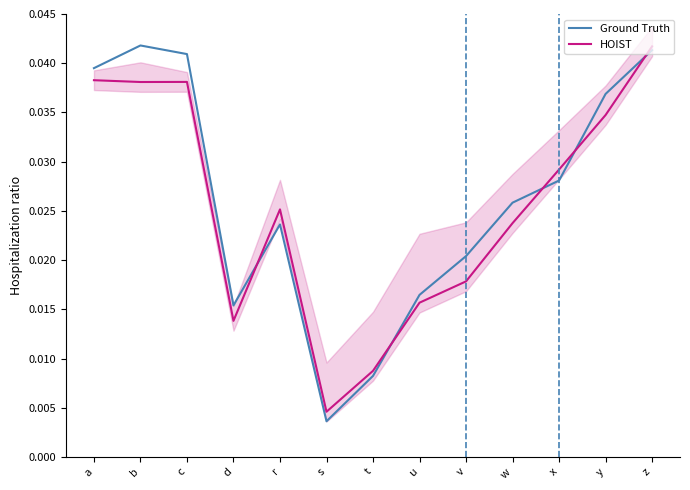

Is the value of Ground Truth at a greater than the value of HOIST at c?

Yes